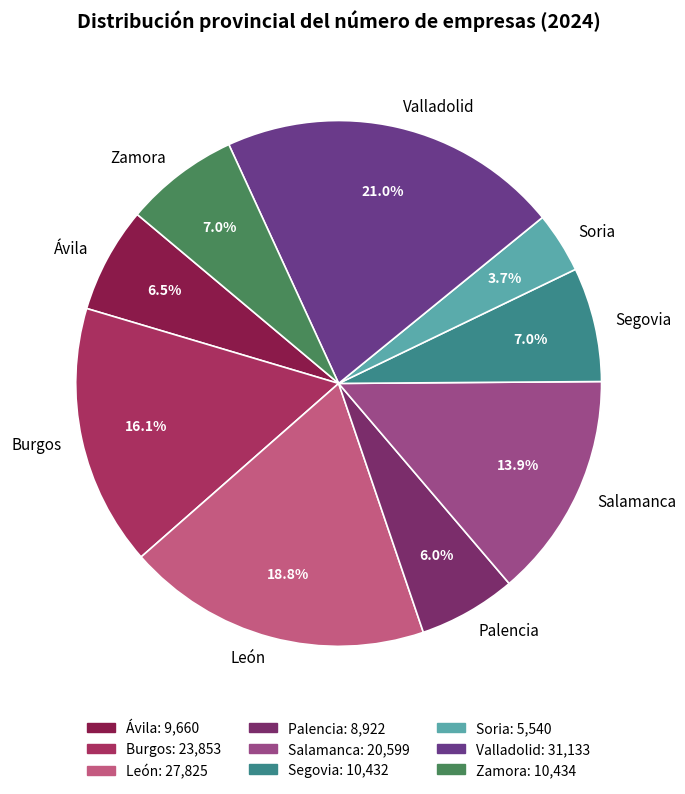

Is there a majority slice in this chart?

No